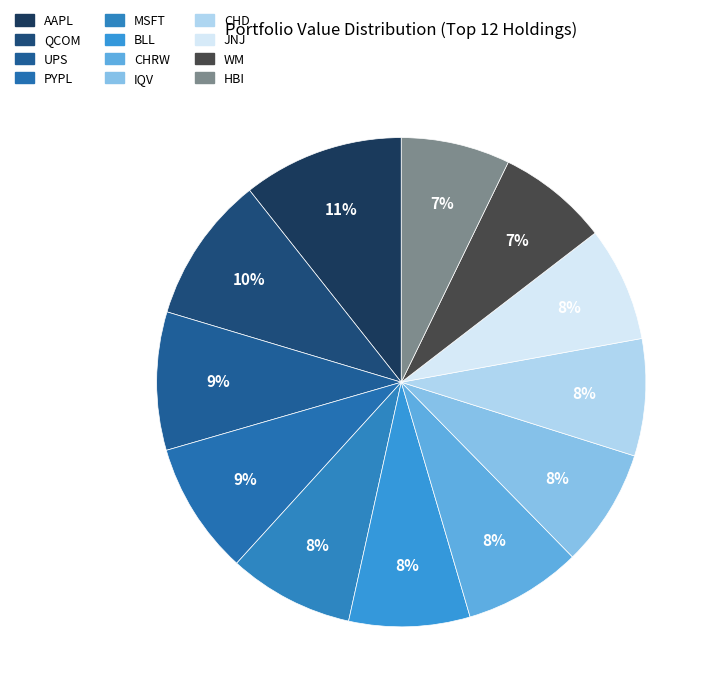

How many slices are in this pie chart?

12